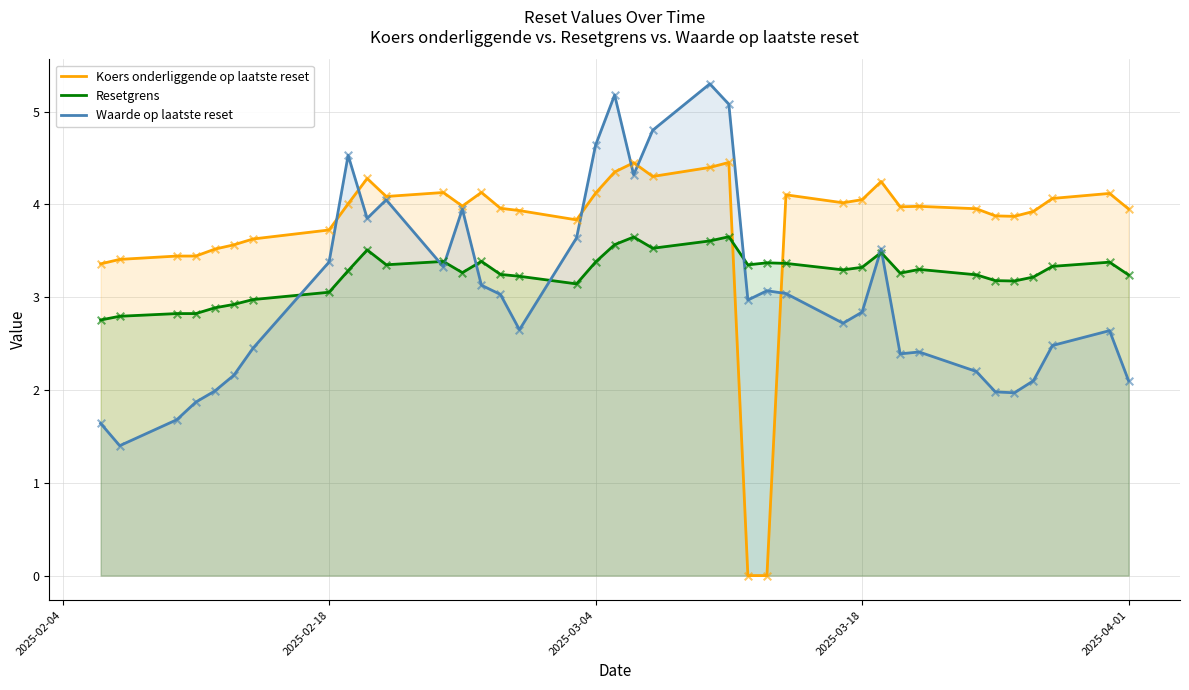

Which series has the largest total across all categories?

Koers onderliggende op laatste reset